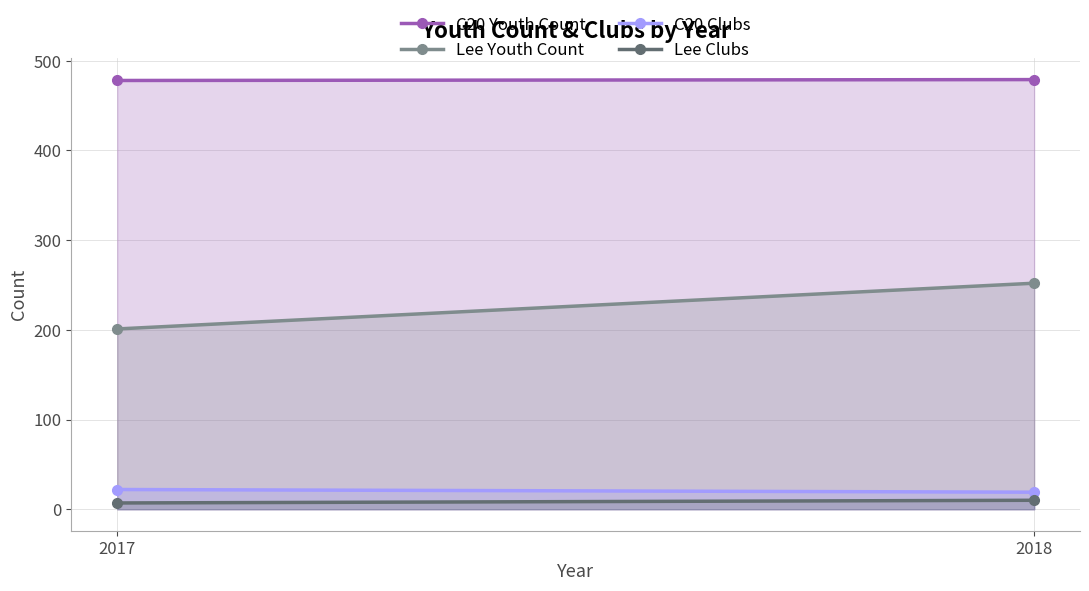

What is the sum of the C20 Youth Count values at 2018 and 2017?

957